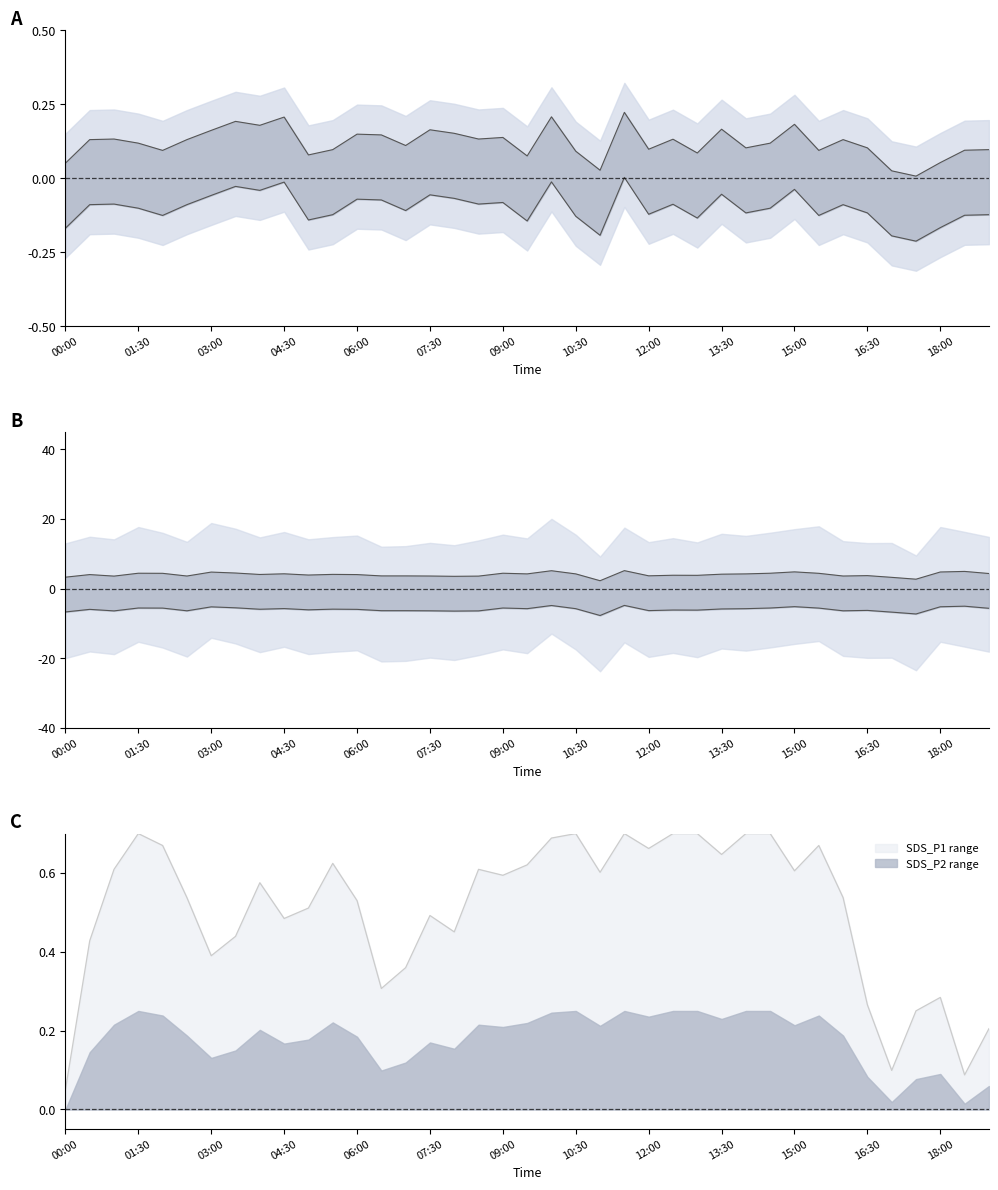

What is the average value of the SDS_P2 series?

4.0